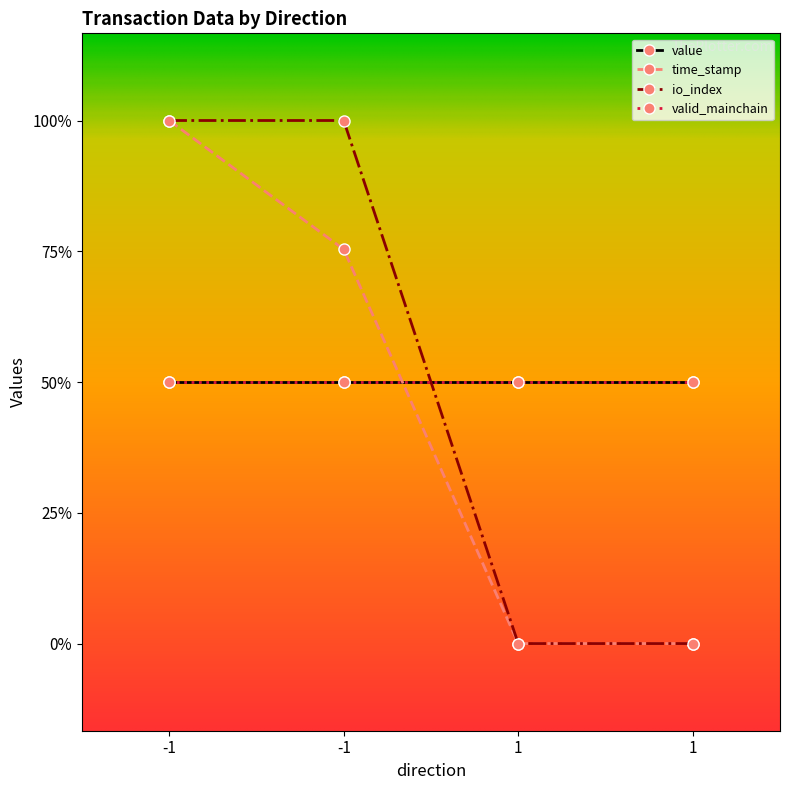

How many time_stamp values are between 0 and 3?

4